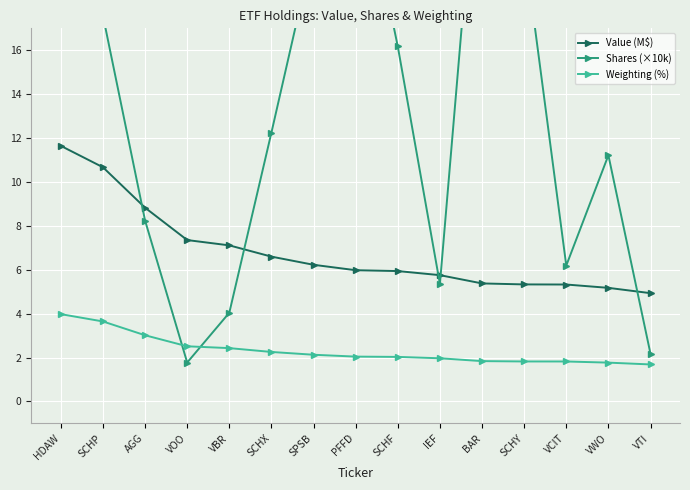

Which series has the largest range (max minus min)?

Shares (×10k)